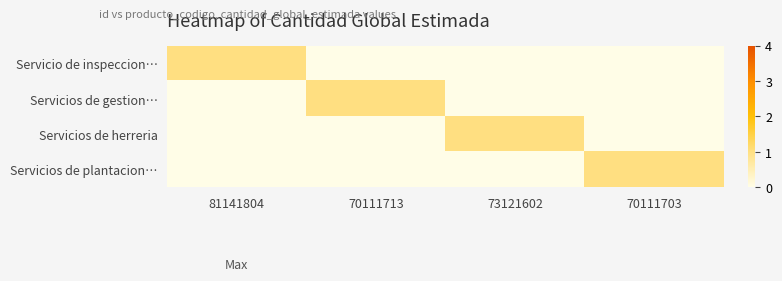

Which has a higher value, 70111703 or 70111713?

70111703